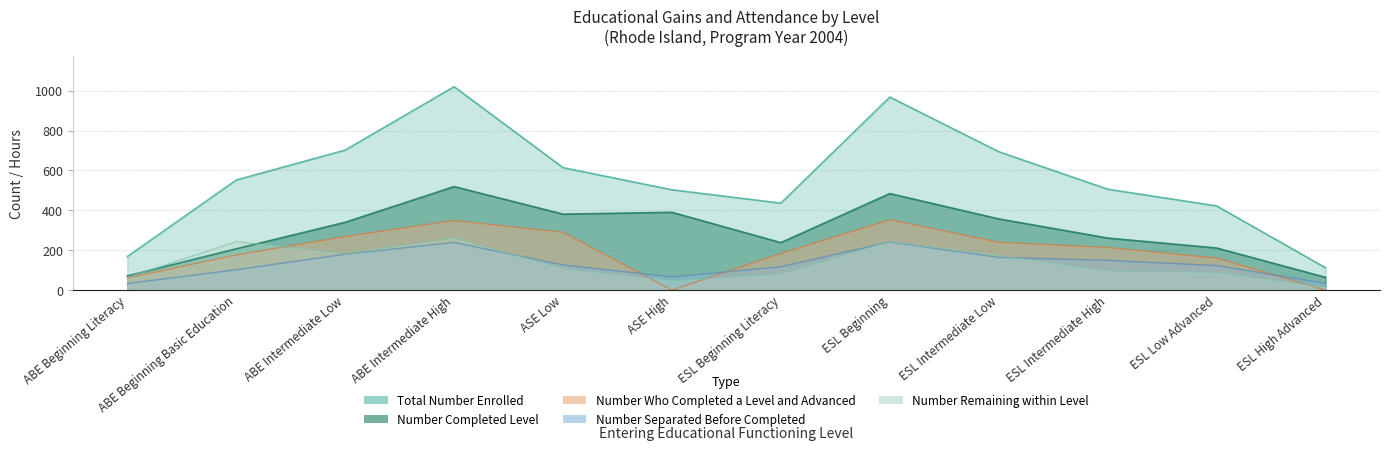

Does the chart display data point markers on the line(s)?

No